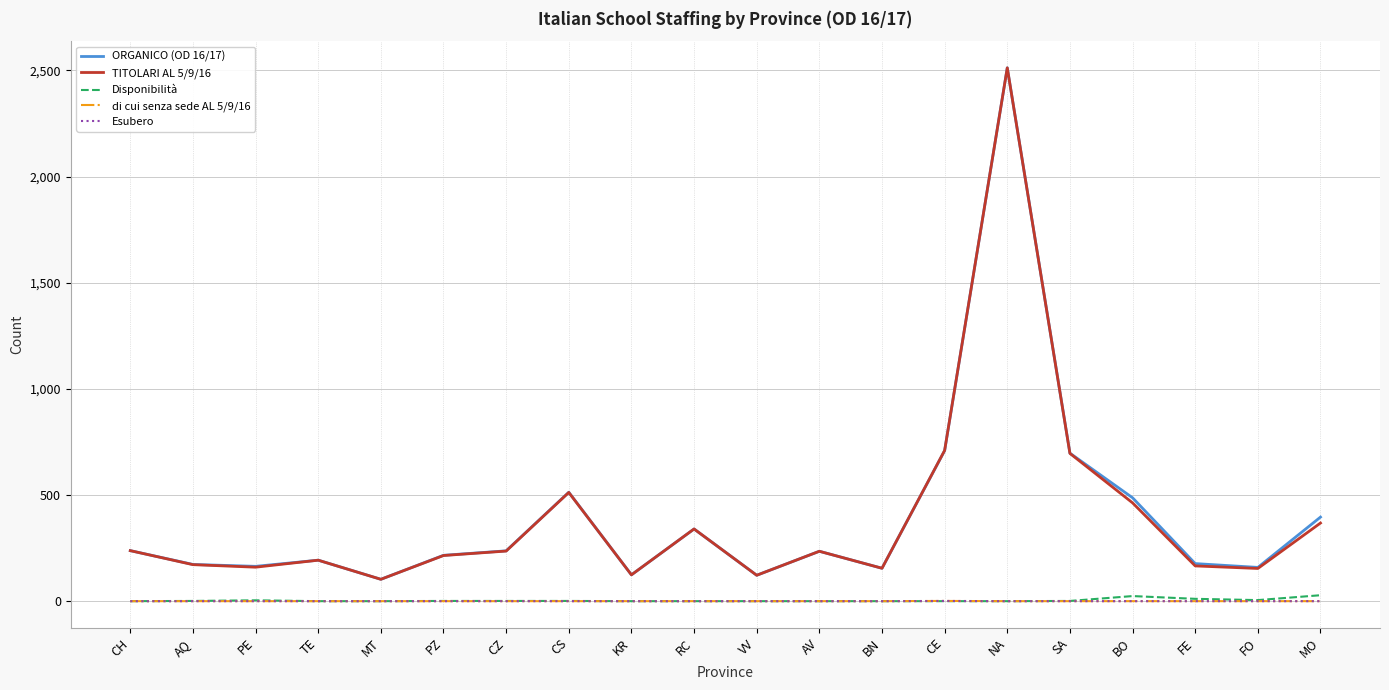

Is it true that Disponibilità equals 1 at SA?

True